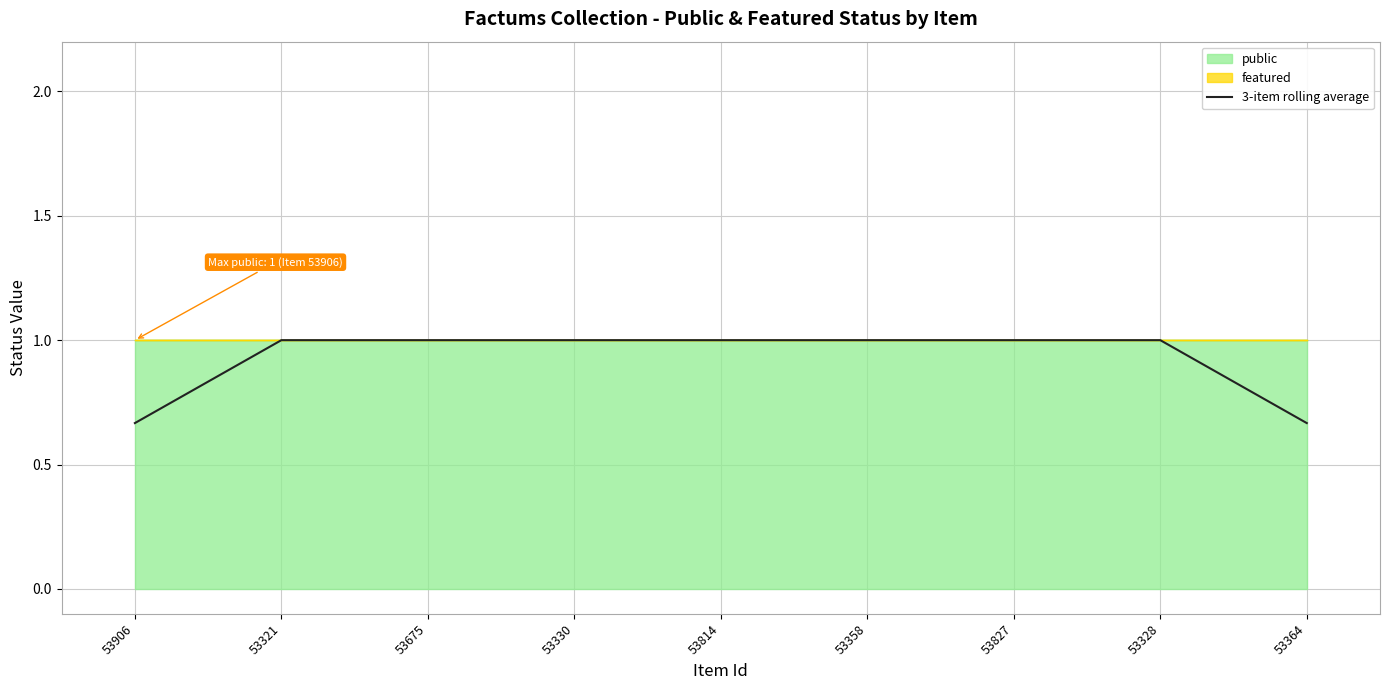

Which has a higher value, 53827 or 53330?

53827